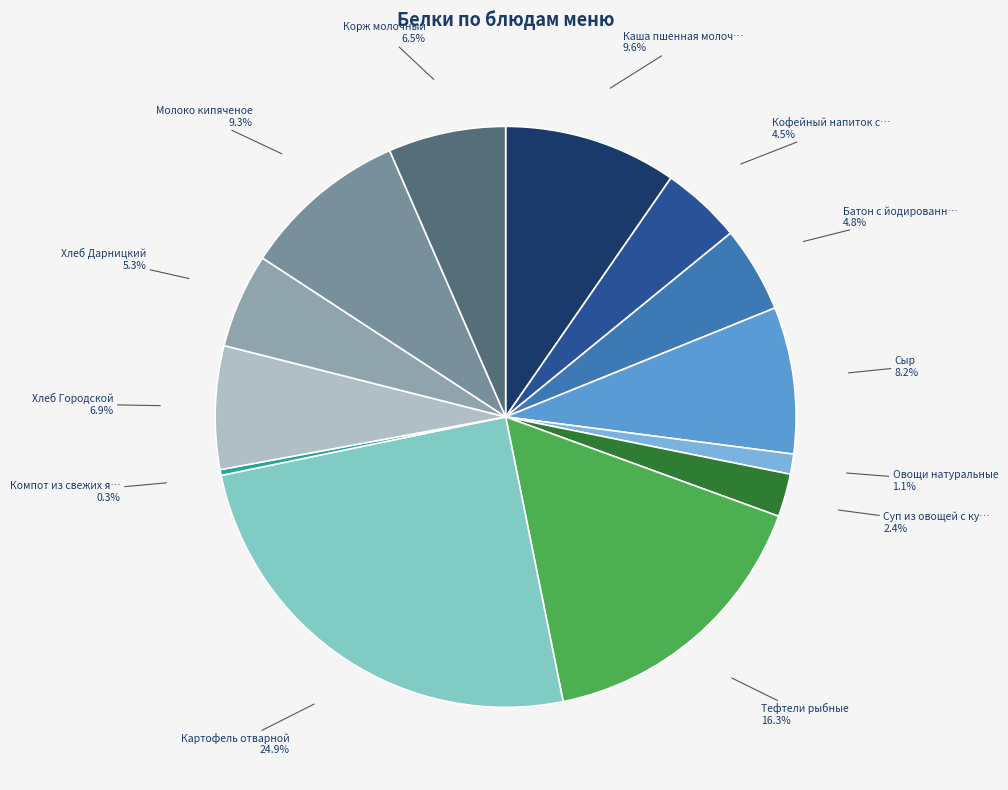

How many segments does this pie chart have?

13